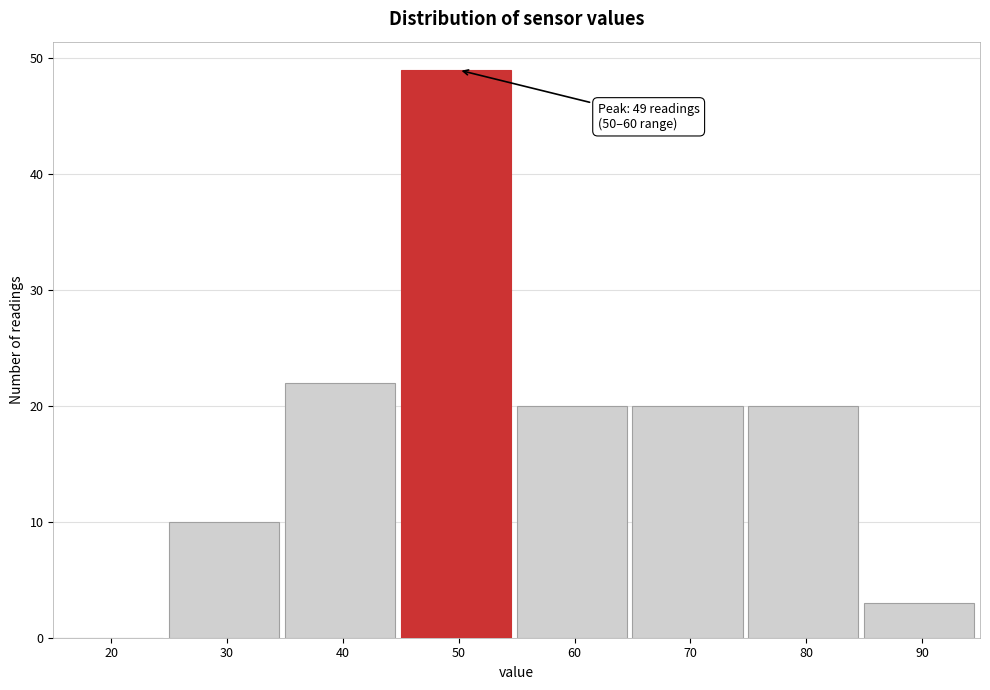

Reading left to right, transcribe all the data shown in this chart.

20=0	30=10	40=22	50=49	60=20	70=20	80=20	90=3